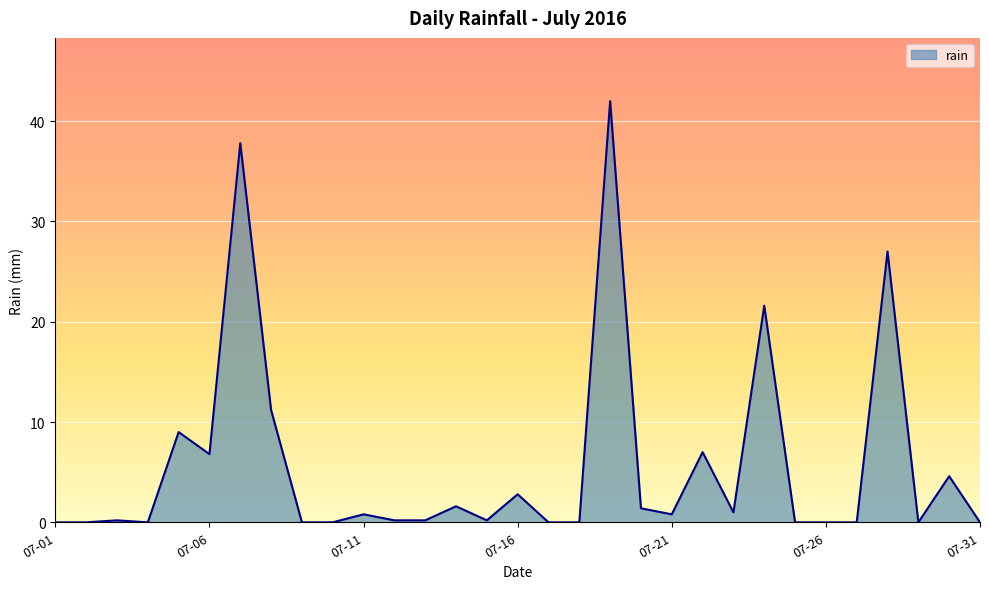

What is the difference between the maximum and minimum values?

42.0